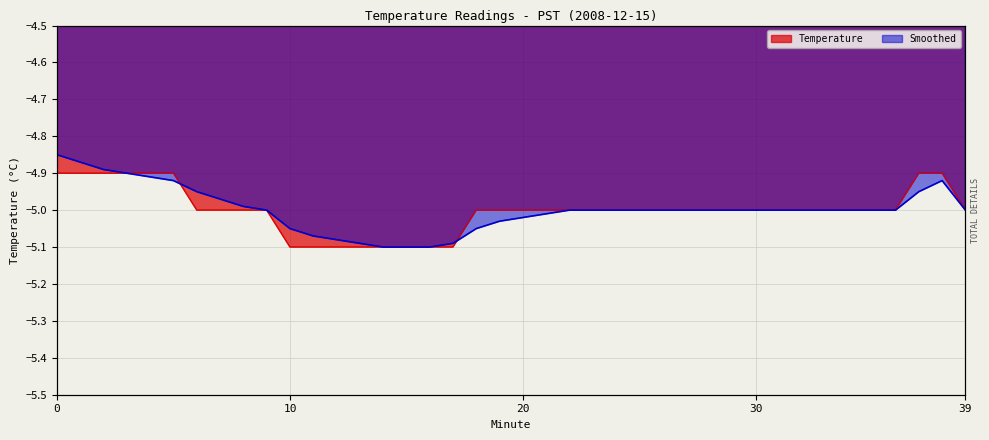

Which series changed the most between 12 and 38?

Temperature